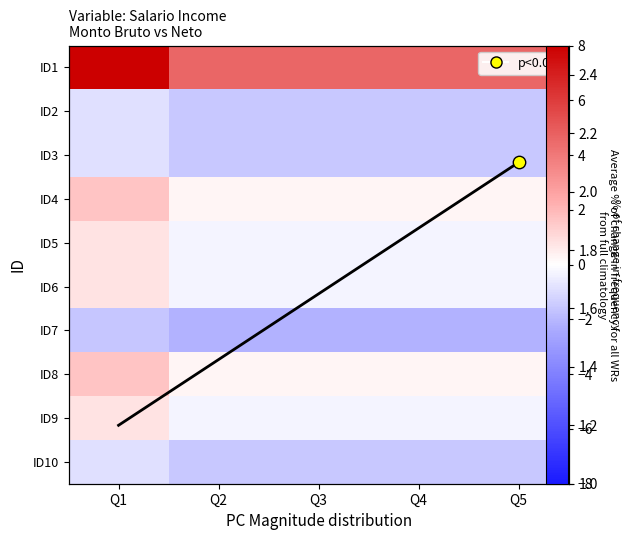

The ID4 series shows 0.3 at Q3. True or false?

True